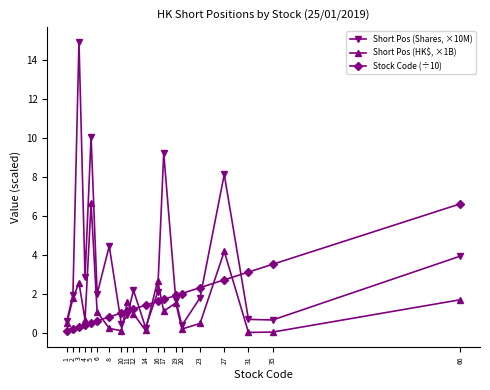

How many interior local peaks does the Short Pos (Shares, ×10M) series have?

6